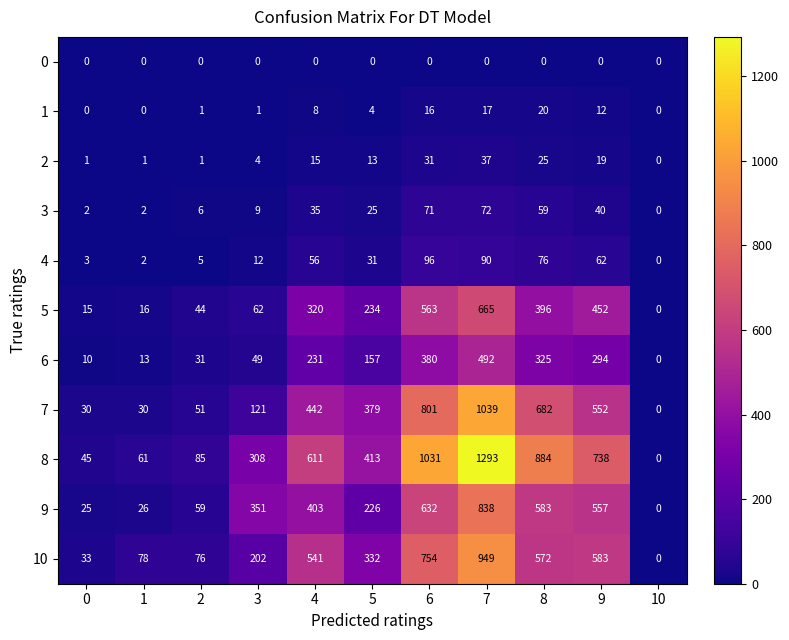

What is the sum of the 9 values at 7 and 3?

1189